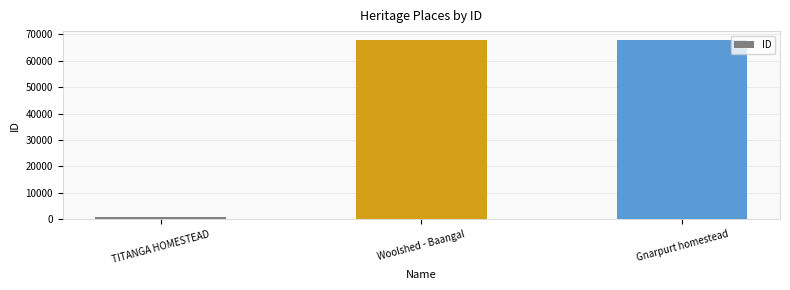

What is the greatest value displayed?

67831